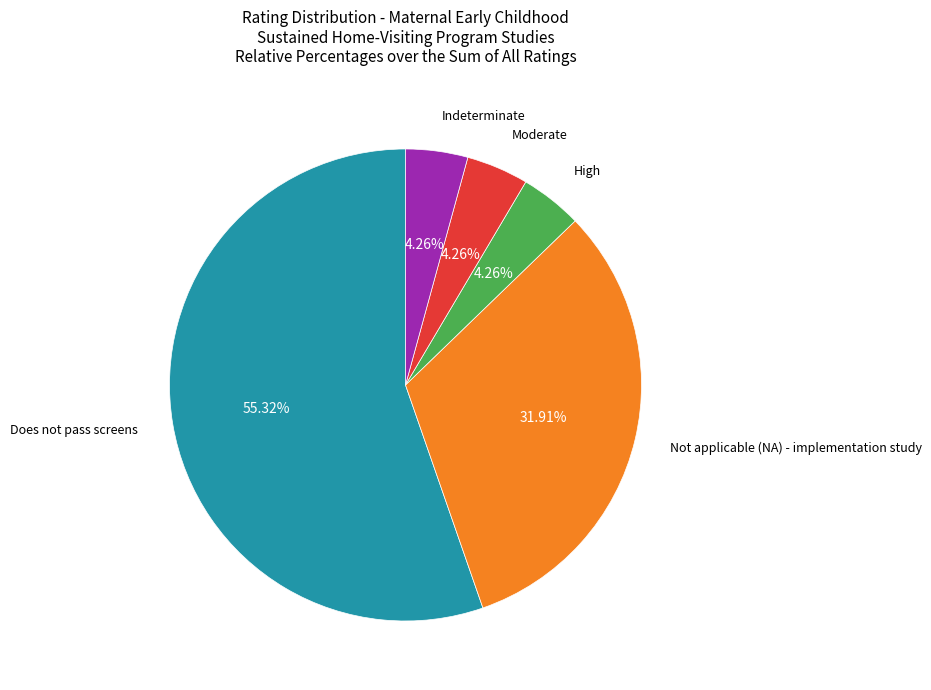

Is there any slice that represents more than half of the pie?

Yes